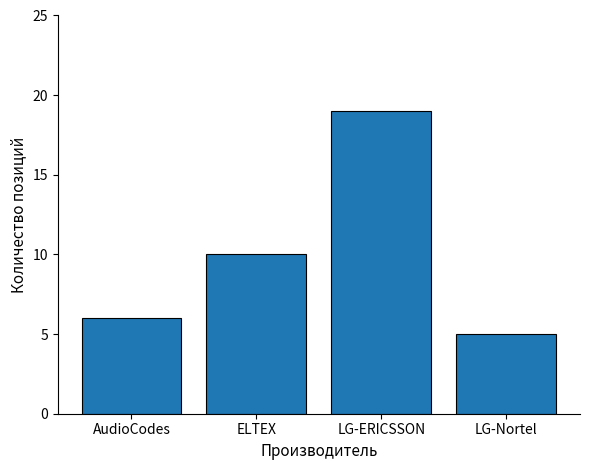

Rank the categories by value from highest to lowest.

LG-ERICSSON, ELTEX, AudioCodes, LG-Nortel